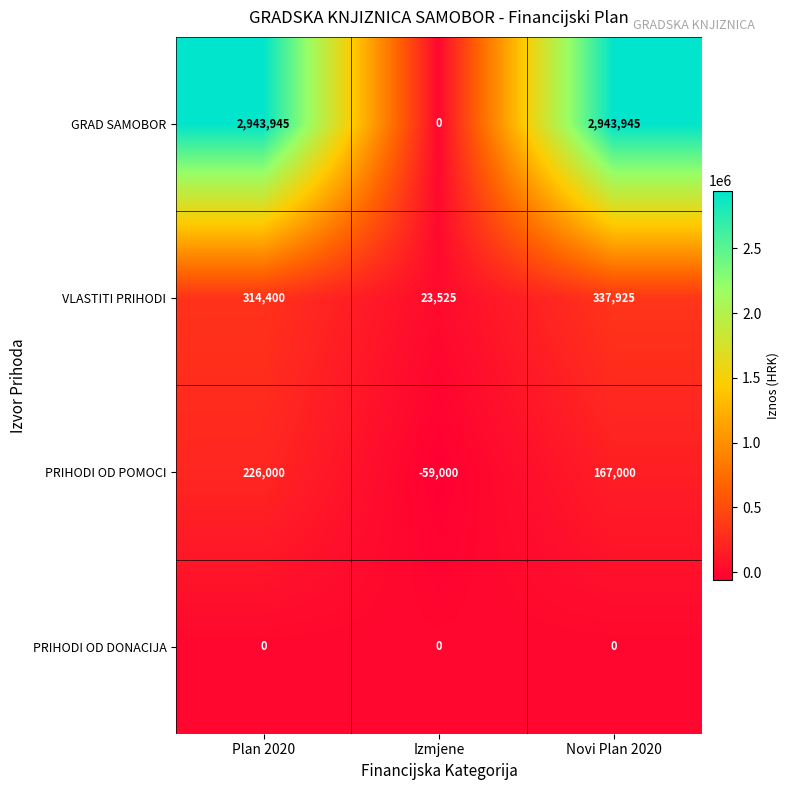

True or false: VLASTITI PRIHODI has a value of 98548 at Novi Plan 2020.

False